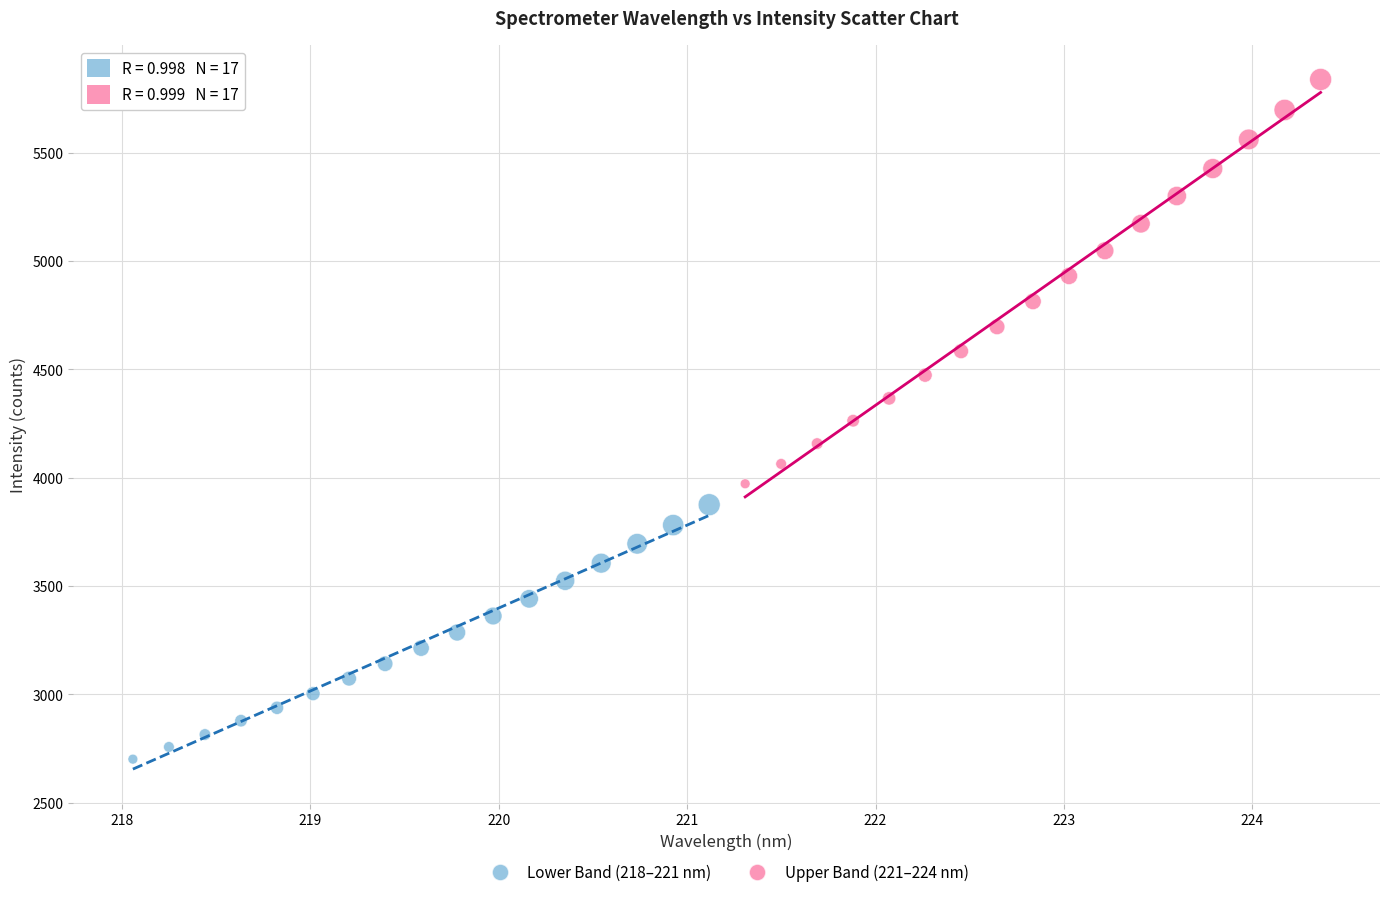

Which series reaches the minimum Y coordinate?

Lower Band (218–221 nm)